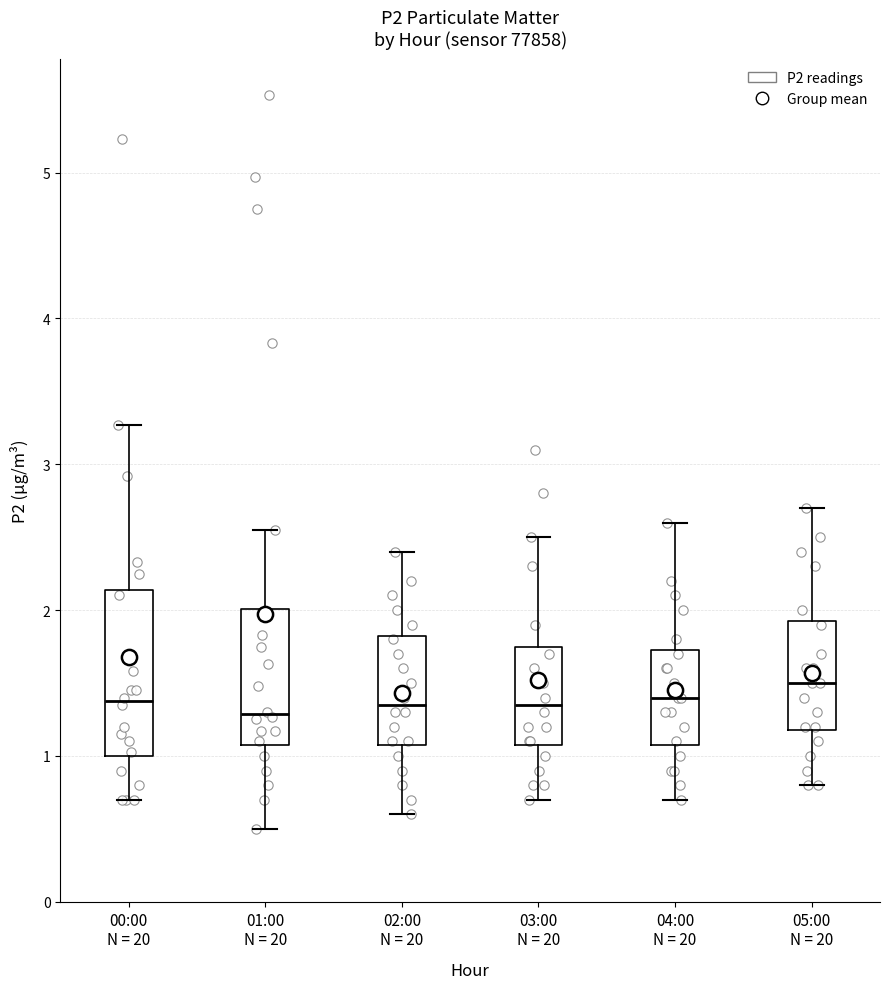

Which box's median line is the highest?

05:00 N = 20